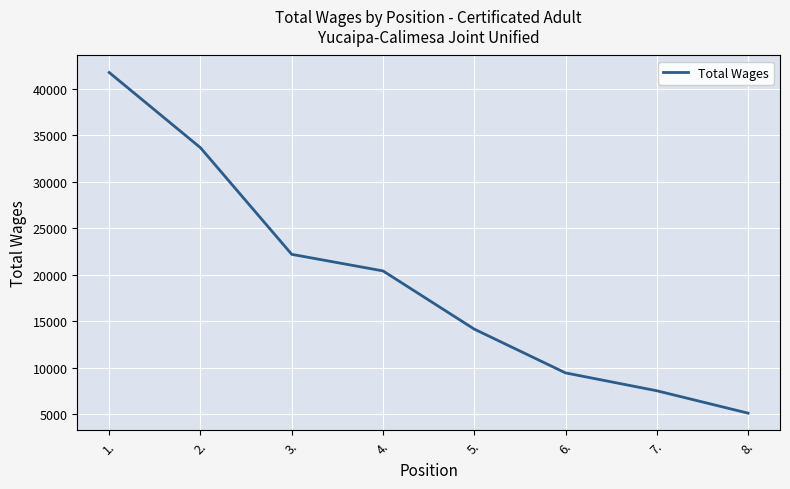

At which category does the chart reach its minimum across all series?

8.